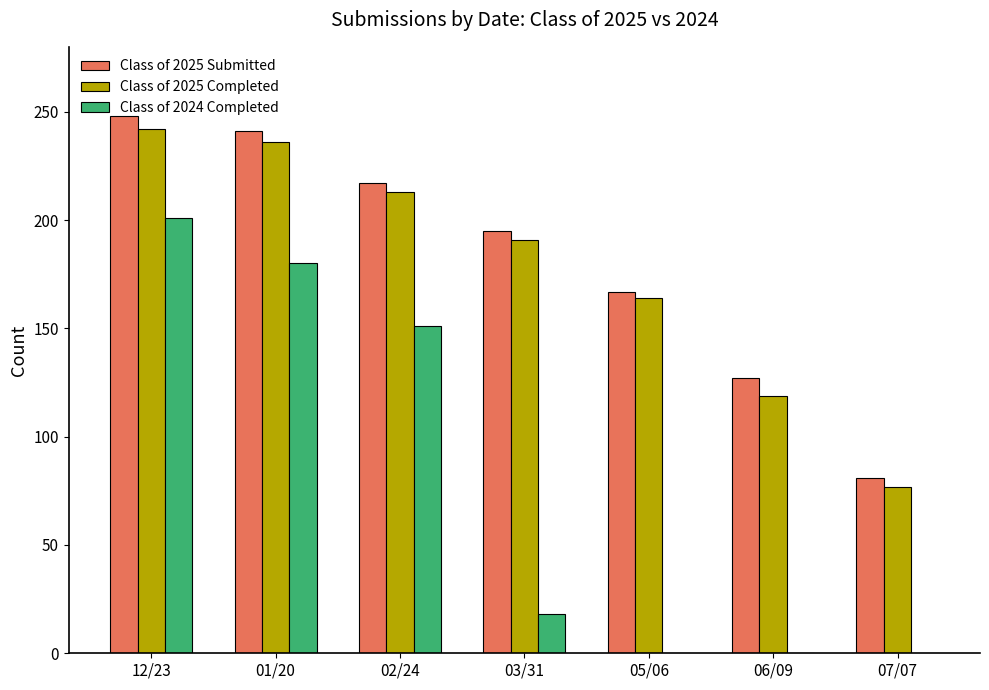

Which series changed the most between 12/23 and 03/31?

Class of 2024 Completed